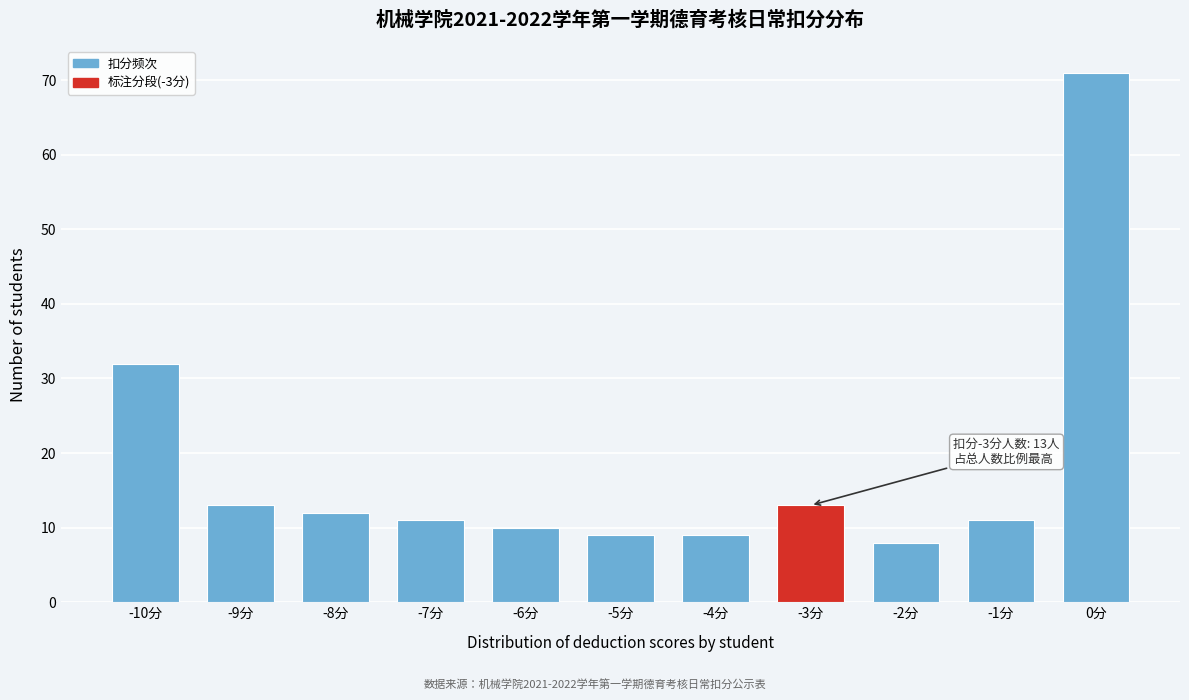

Reading left to right, extract all data points from this chart.

32	13	12	11	10	9	9	13	8	11	71